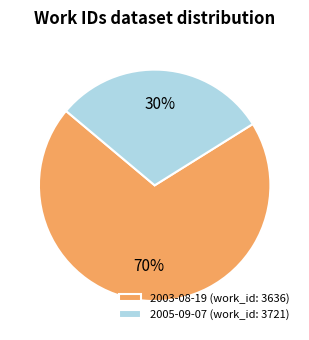

Do 2005-09-07 (work_id: 3721) and 2003-08-19 (work_id: 3636) together represent more than half of the pie?

Yes